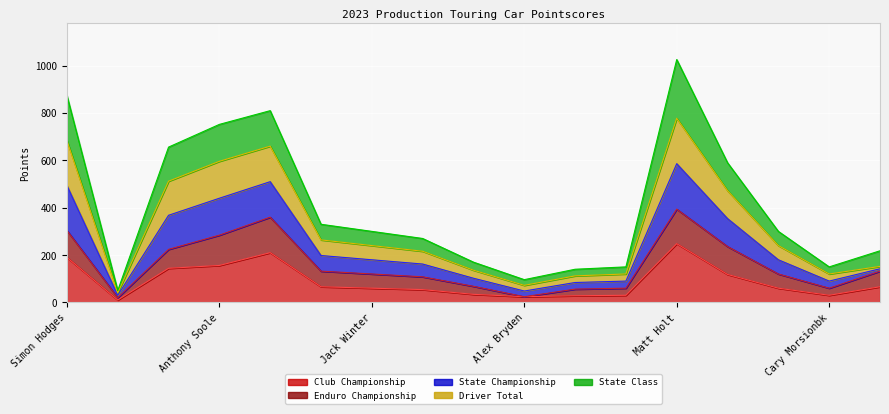

What is the spread (max minus min) of values at Jarrod Muggleton?

120